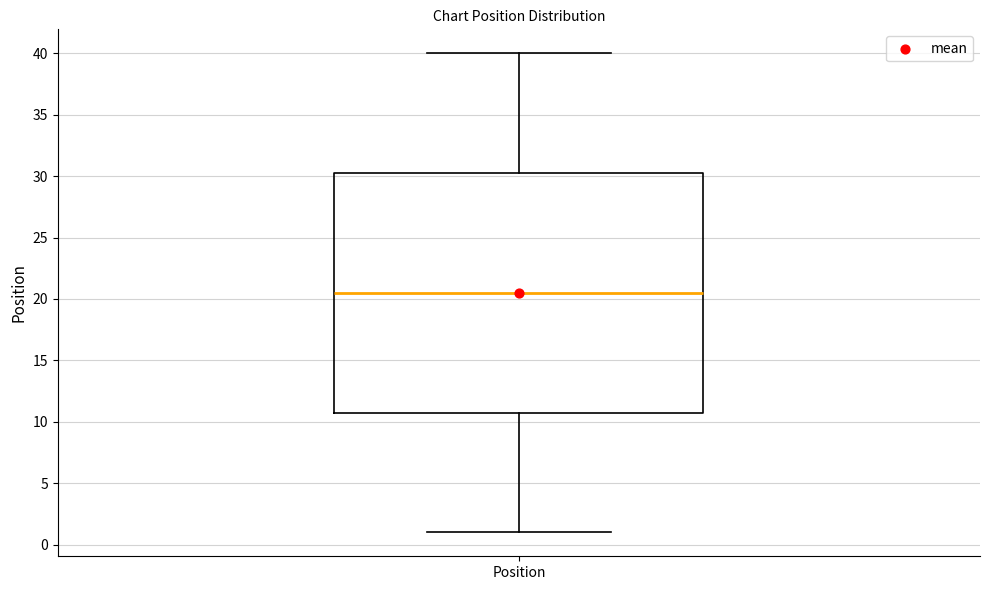

Read this box plot against the y-axis: the position of the median line, the range covered by the box, and the ends of both whiskers. The values are not printed on the chart, so give them approximately, as read against the axis.

median 20.5, box 11.0 to 30.5, whiskers 1.0 to 40.0